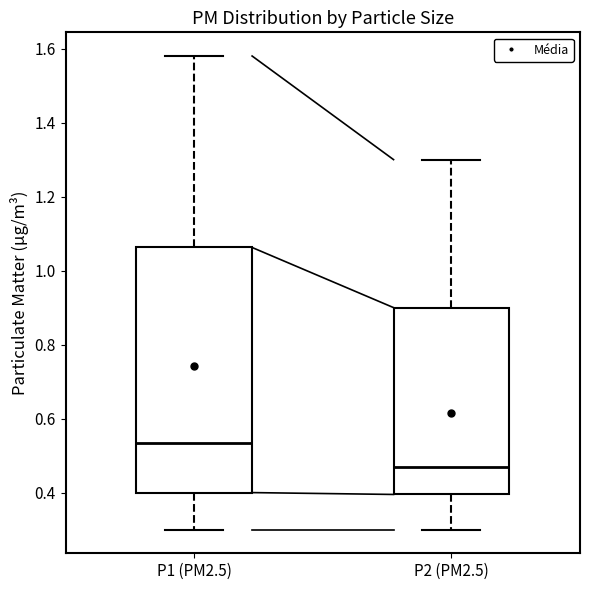

Reading left to right, transcribe this box plot: for each box, give where its median line is, the range the box spans, and where its two whiskers end, as read against the y-axis. The values are not printed on the chart, so give them approximately, as read against the axis.

P1 (PM2.5): median 0.54, box 0.40 to 1.06, whiskers 0.30 to 1.58
P2 (PM2.5): median 0.48, box 0.40 to 0.90, whiskers 0.30 to 1.30